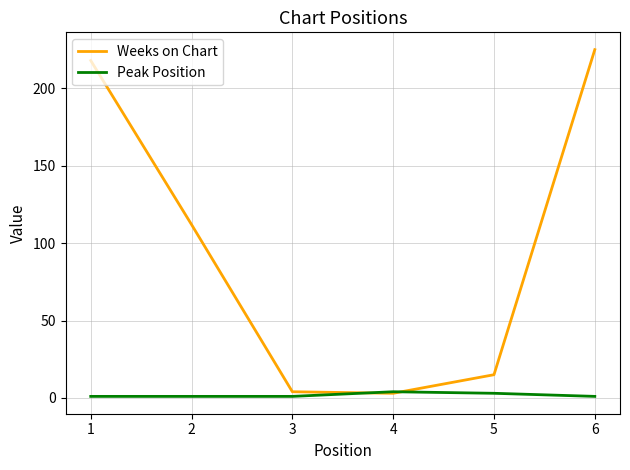

Rank the series by their maximum value, from lowest to highest.

Peak Position, Weeks on Chart